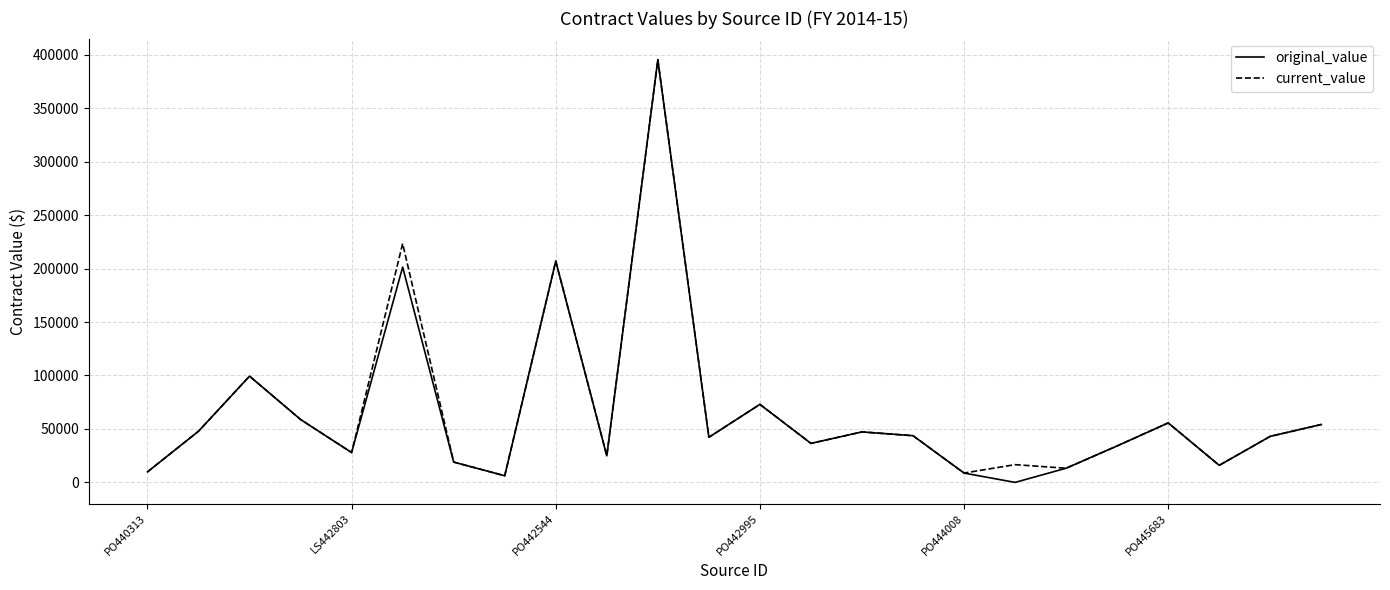

What is the difference between the maximum and second lowest values in the original_value series?

389183.5